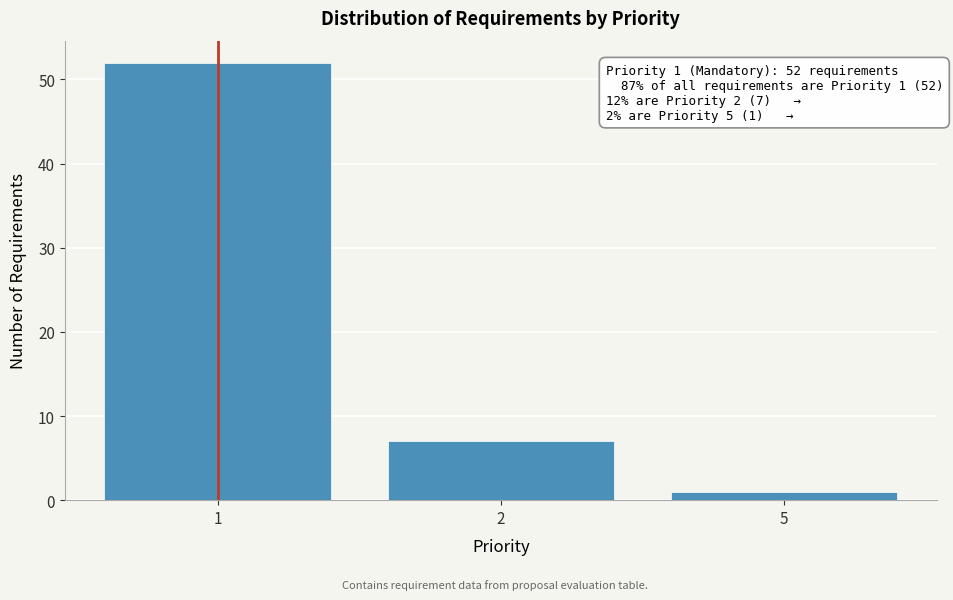

Reading left to right, list all the values displayed in this chart.

52	7	1